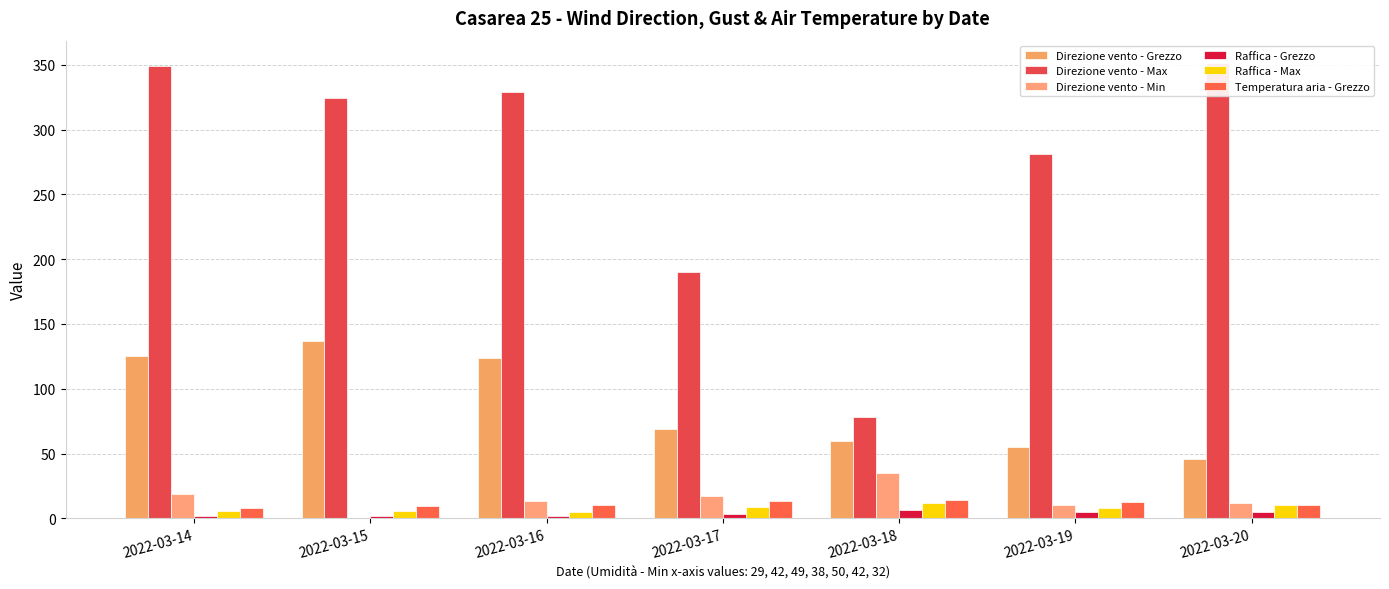

How many data points in Raffica - Grezzo are above 3?

4